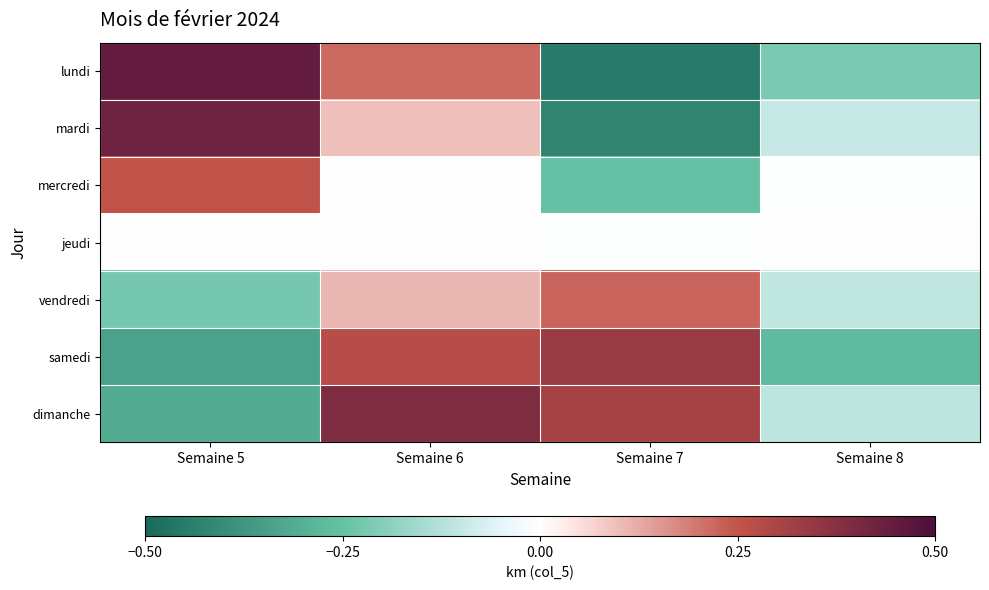

What is the difference between the highest and lowest values at Semaine 6?

0.4